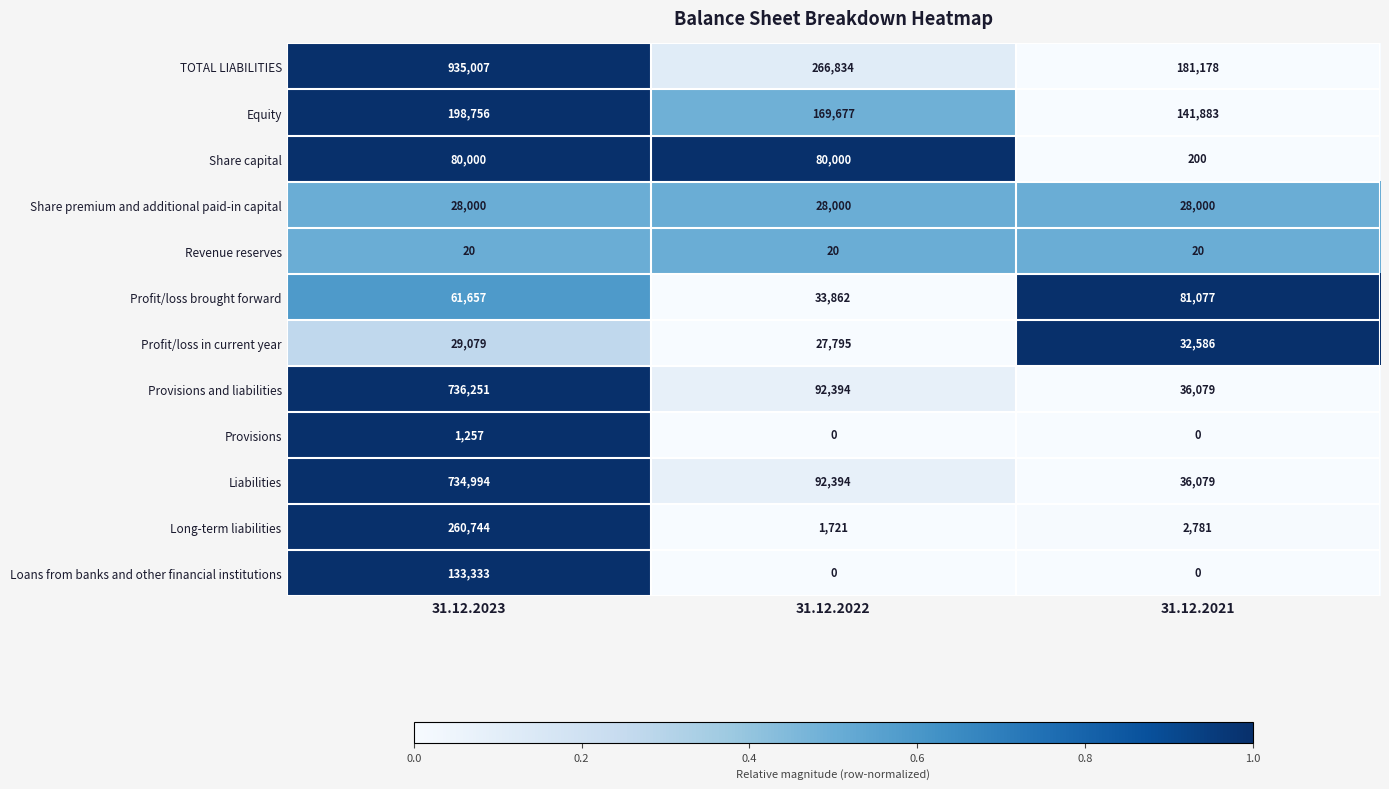

The value of Profit/loss brought forward at 31.12.2021 is 81077. True or false?

True